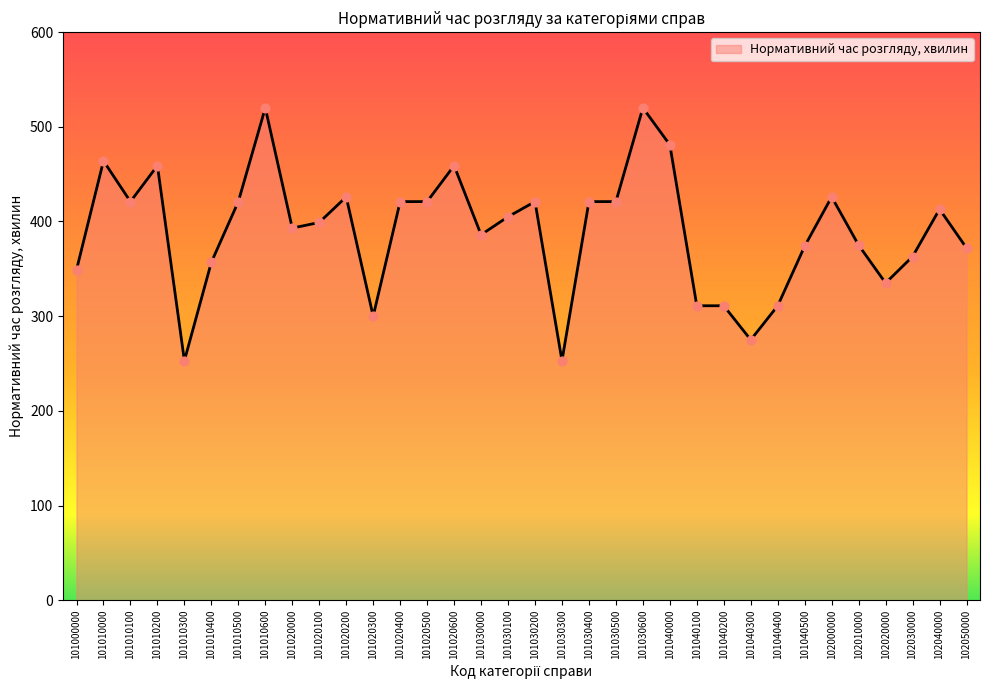

Approximately how many times larger is the value at 101030200 compared to 101030100?

1.0